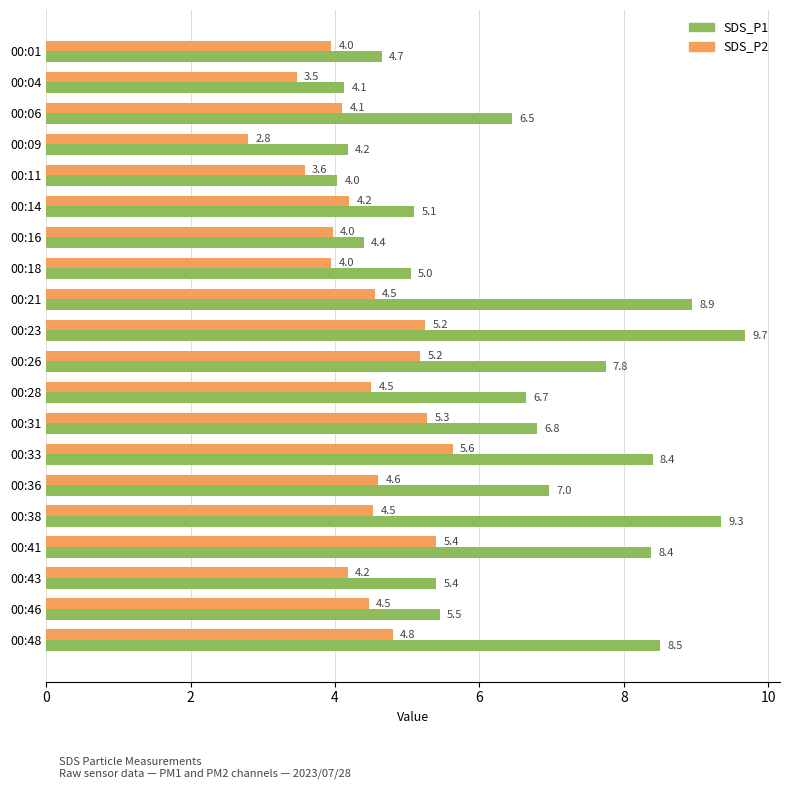

Rank the series by their maximum value, from lowest to highest.

SDS_P2, SDS_P1